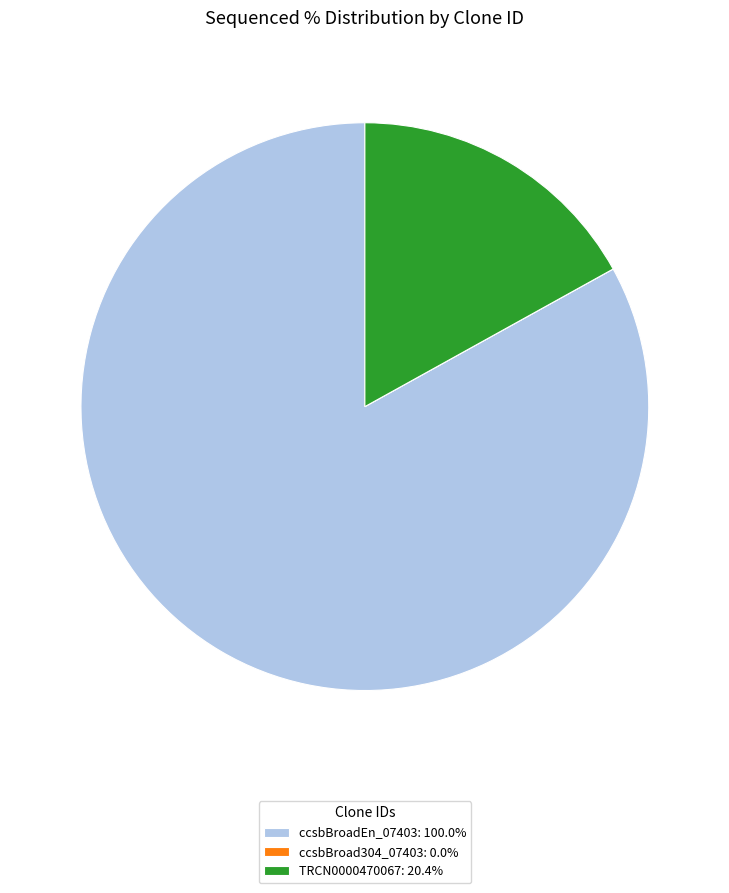

Is there a majority slice in this chart?

Yes